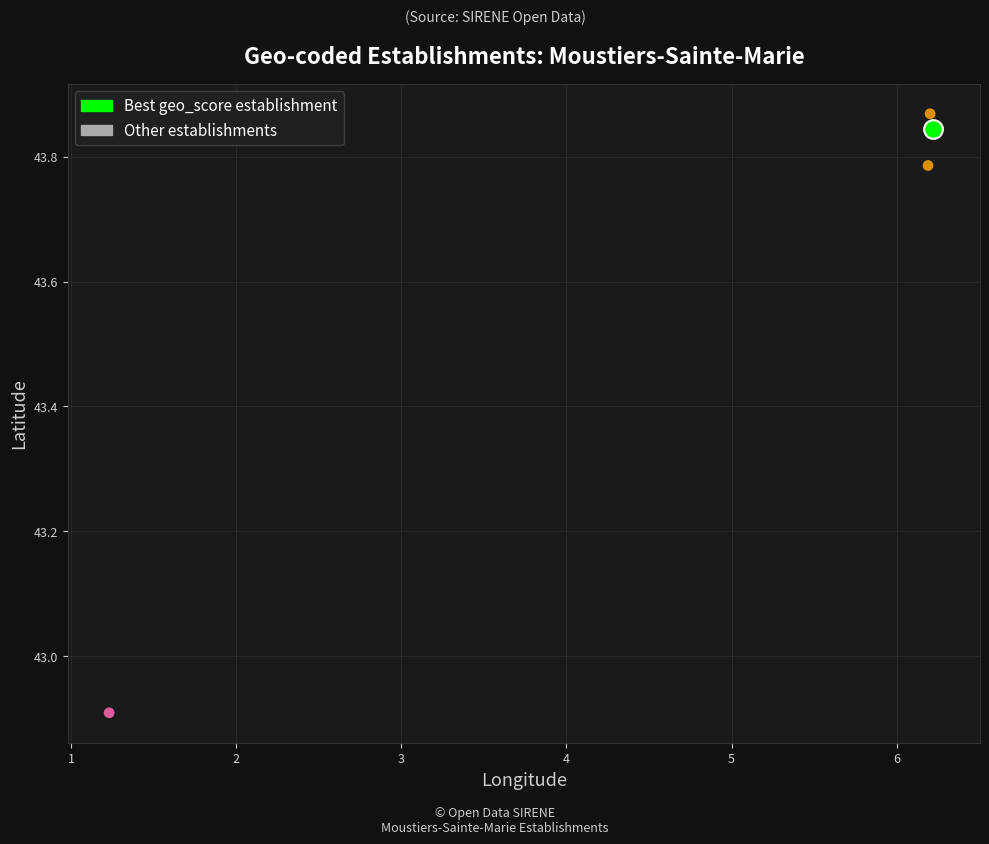

What are all the series names shown in the legend?

Best geo_score establishment, Other establishments